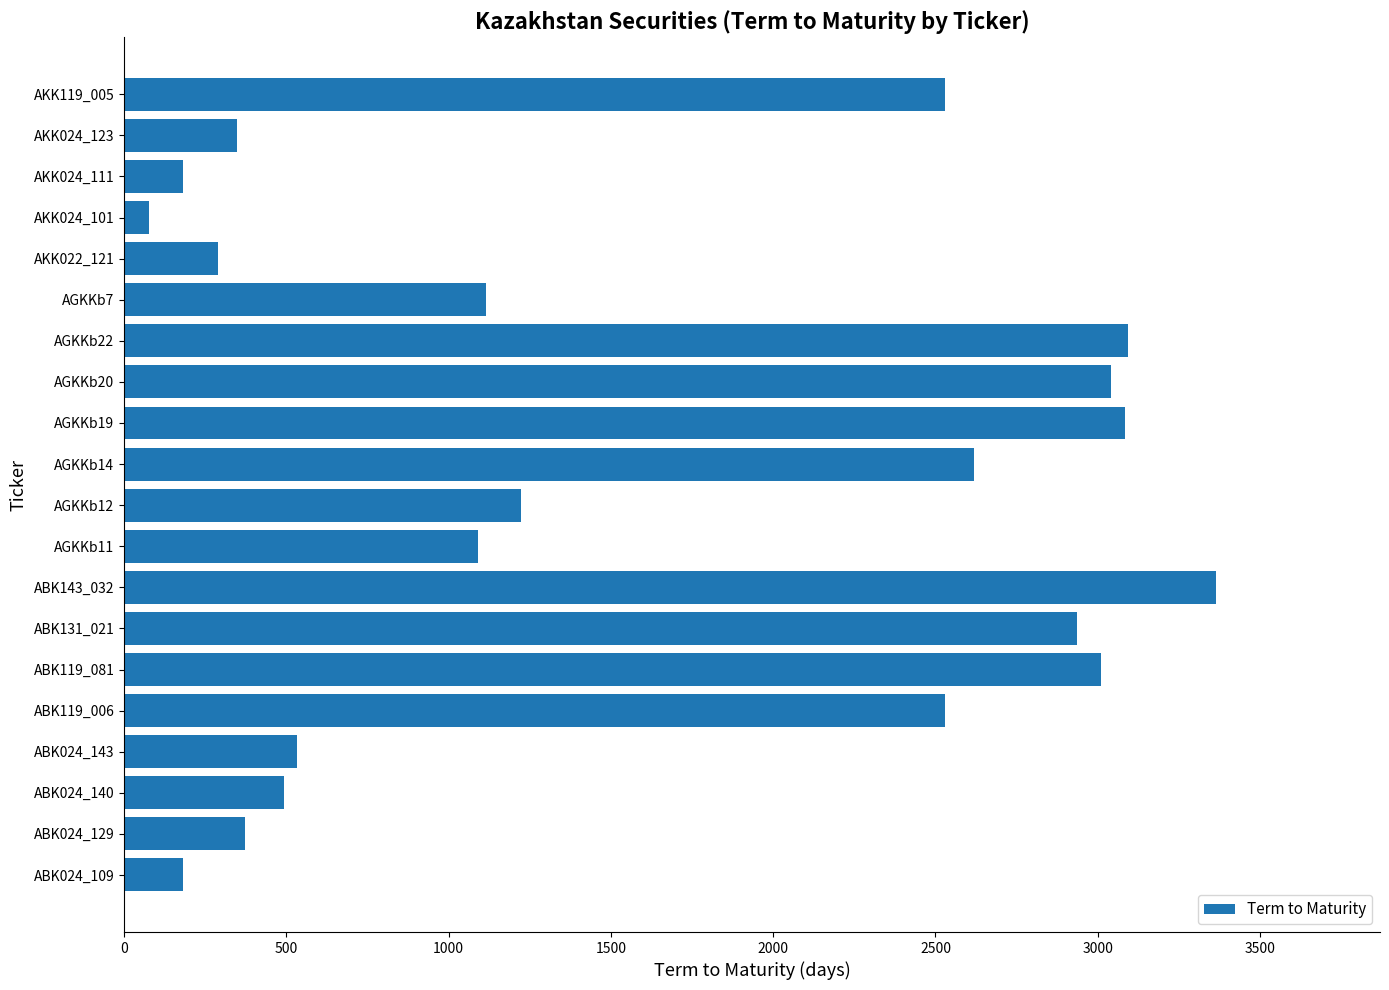

Is it true that the value at AGKKb12 is 1223?

True